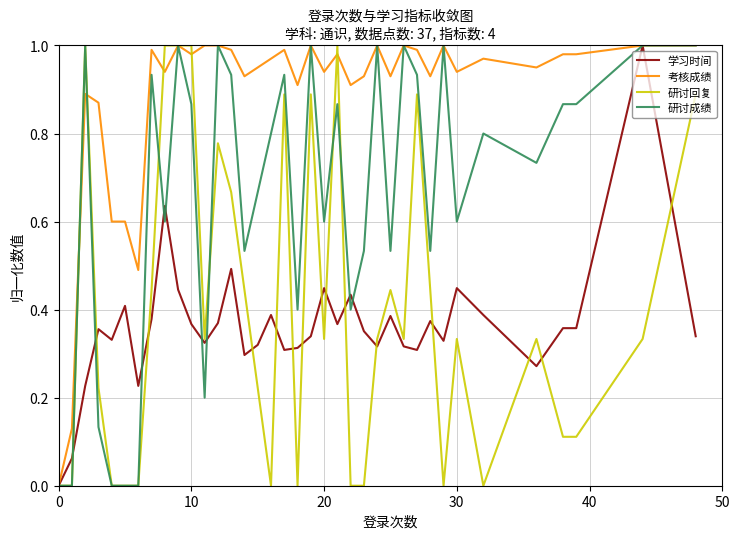

Which series has the largest total across all categories?

考核成绩